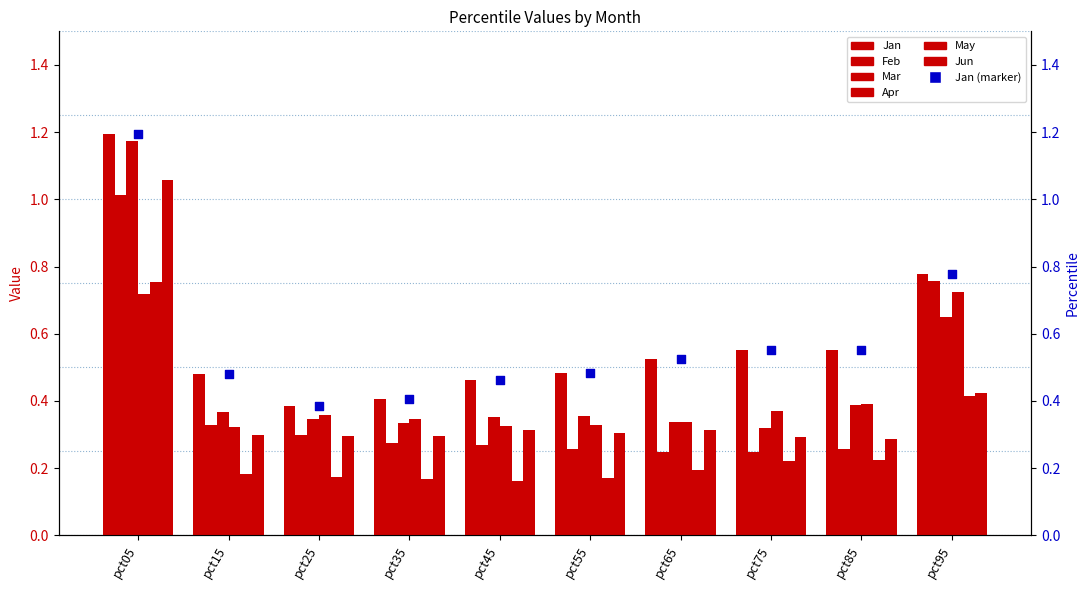

Which series has the largest Y range (max minus min)?

Mar